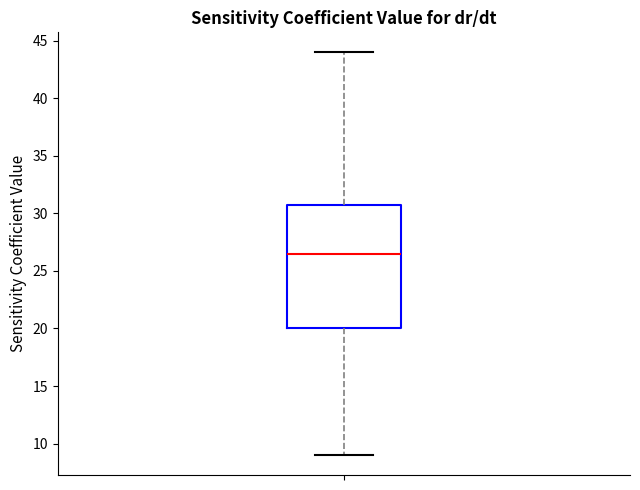

Where does the upper whisker of the box end on the y-axis? The values are not printed on the chart, so give them approximately, as read against the axis.

44.0